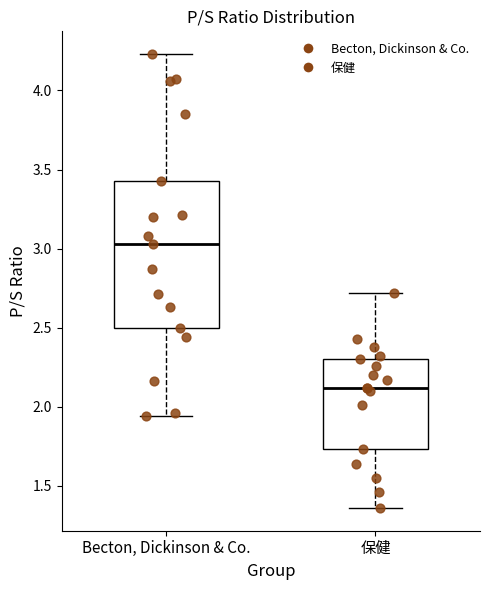

Which box's median line is the highest?

Becton, Dickinson & Co.